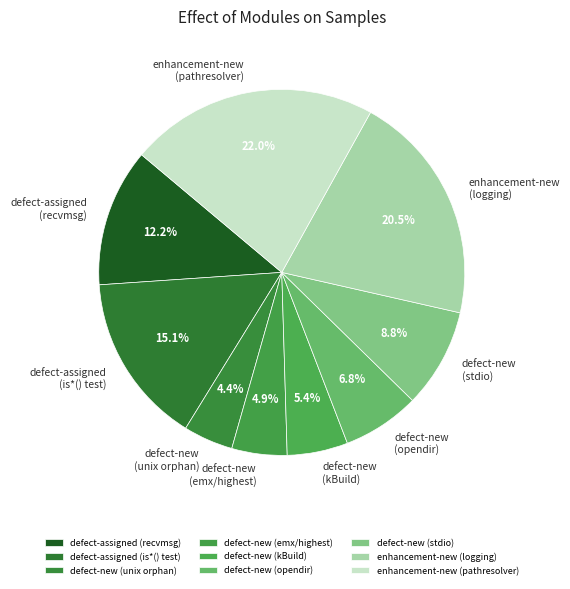

Which slice is the largest?

enhancement-new (pathresolver)